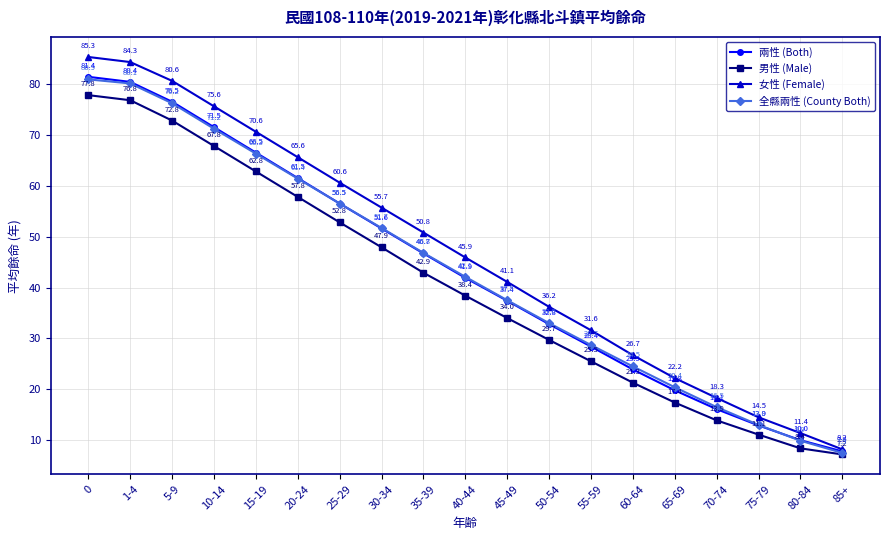

Rank the series at 45-49 from highest to lowest value.

女性 (Female), 全縣兩性 (County Both), 兩性 (Both), 男性 (Male)